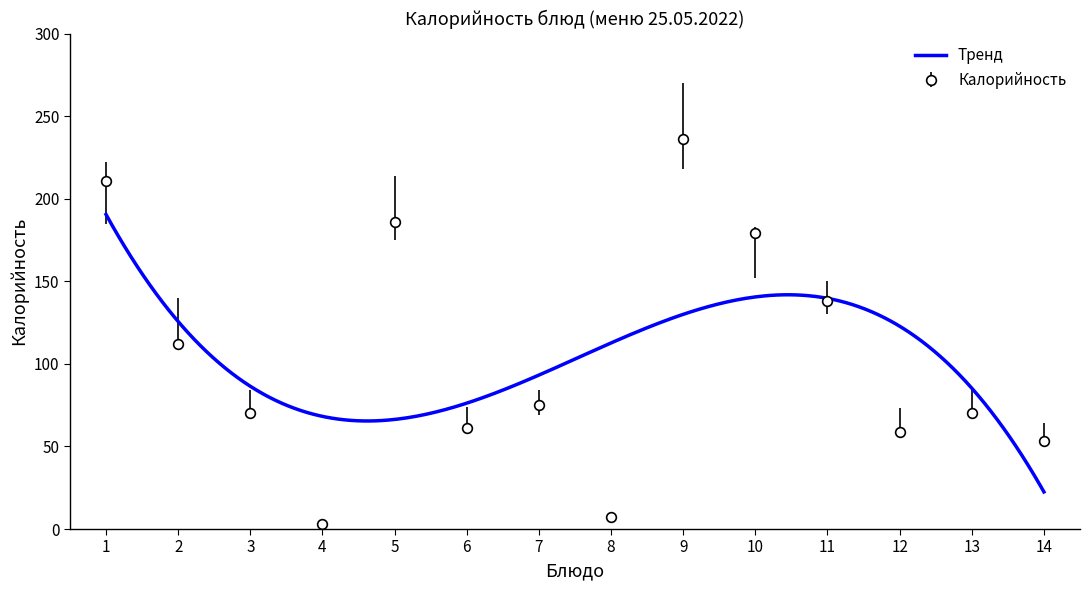

The value of Калорийность at 2 is 112. True or false?

True